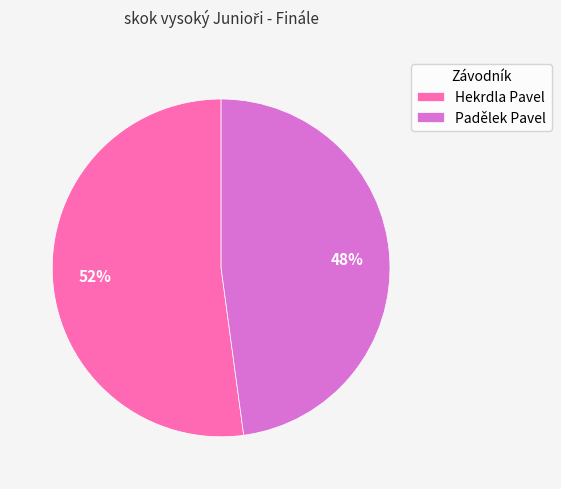

True or false: Padělek Pavel accounts for 48% of the total.

True